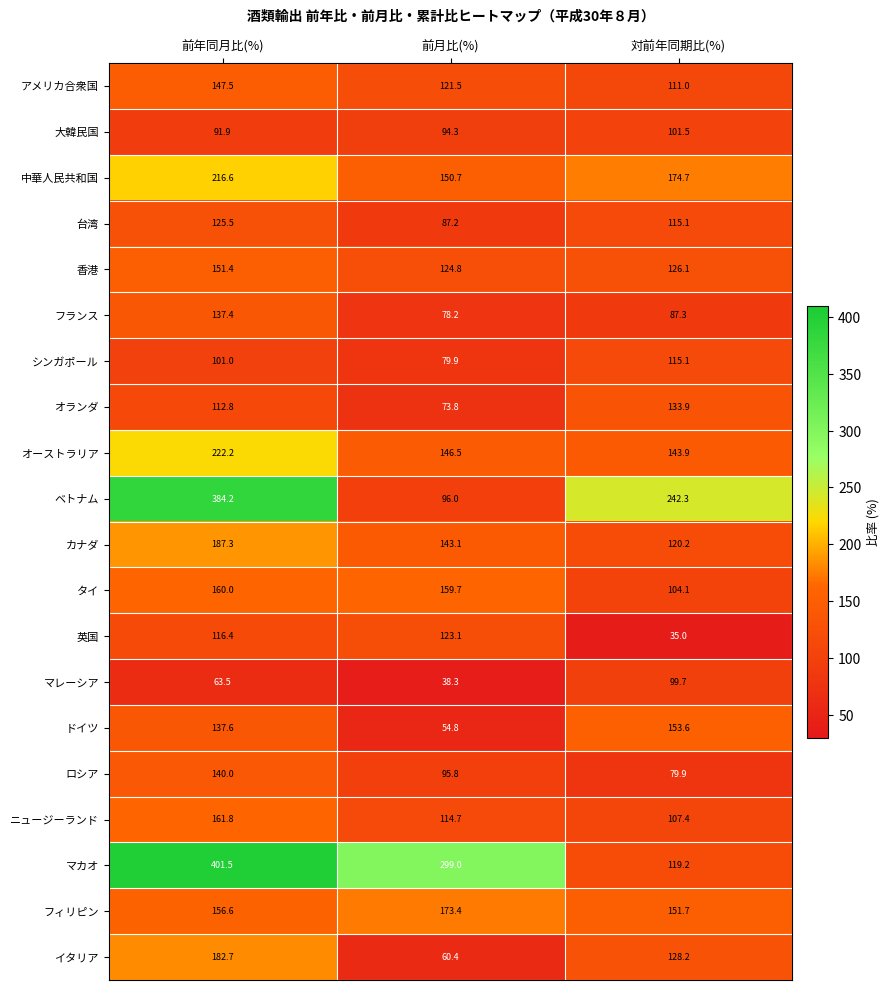

List the series in order of their peak value, lowest first.

マレーシア, 大韓民国, シンガポール, 英国, 台湾, オランダ, フランス, ロシア, アメリカ合衆国, 香港, ドイツ, タイ, ニュージーランド, フィリピン, イタリア, カナダ, 中華人民共和国, オーストラリア, ベトナム, マカオ